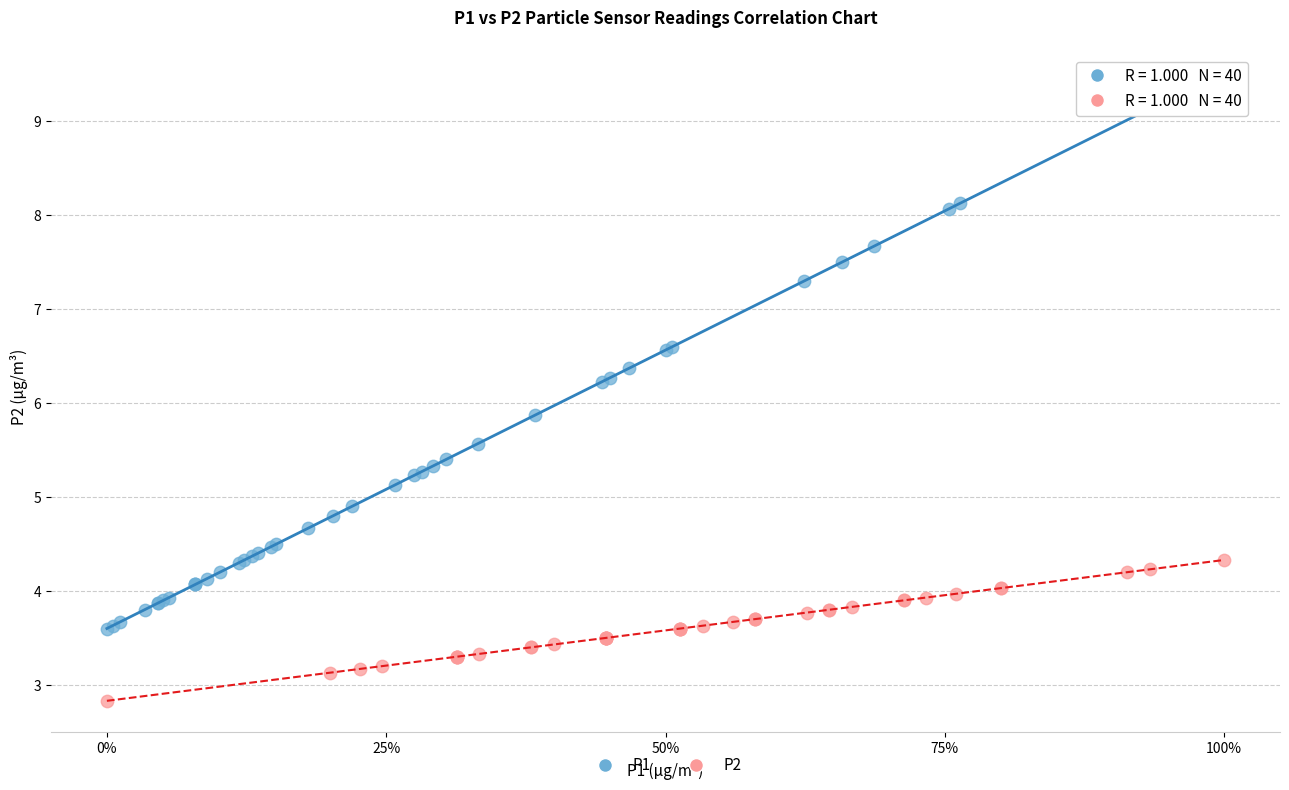

Which series contains the lowest Y value?

P2